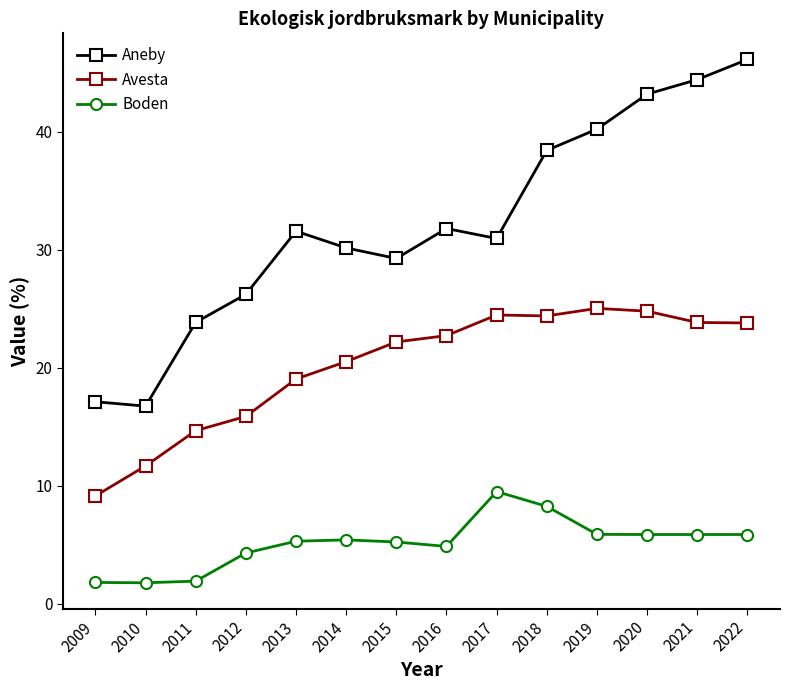

True or false: Avesta and Boden intersect in this chart.

False